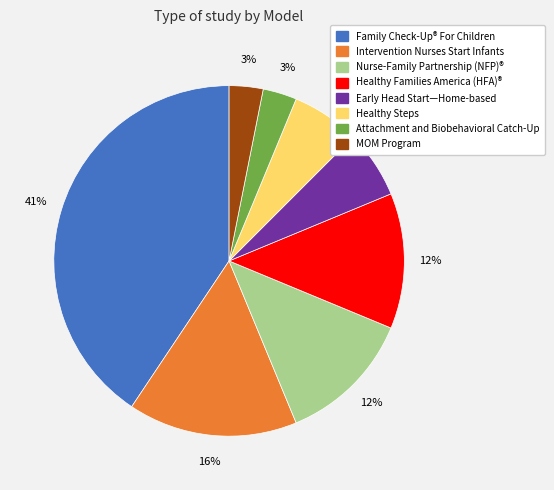

To the nearest percent, what is the average slice percentage?

12%